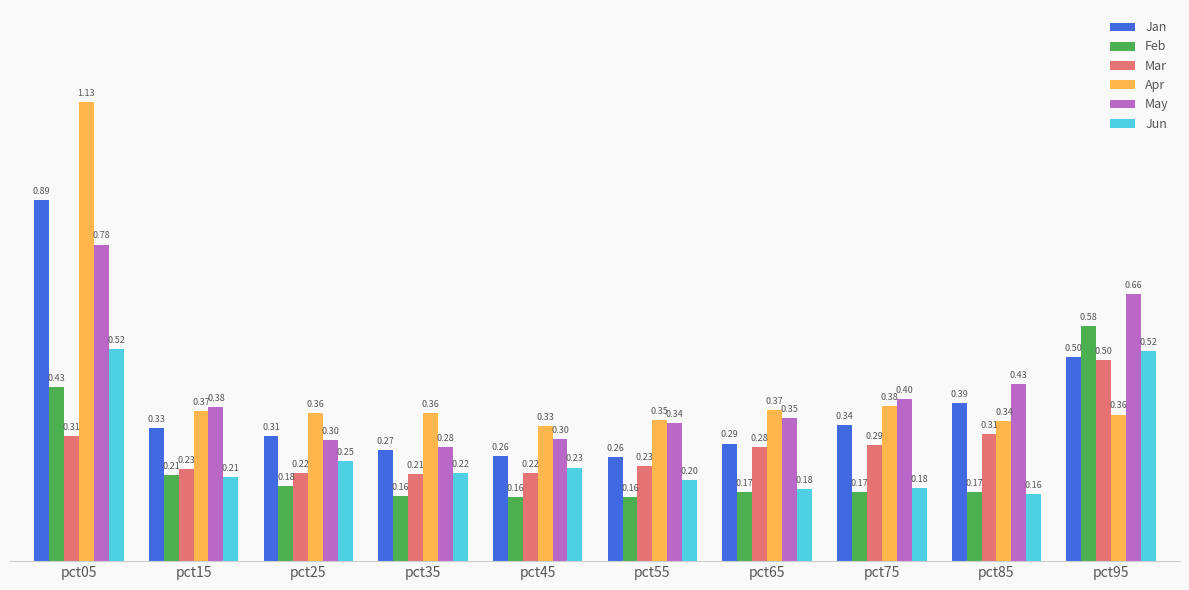

How many Jun values are between 0 and 1?

10